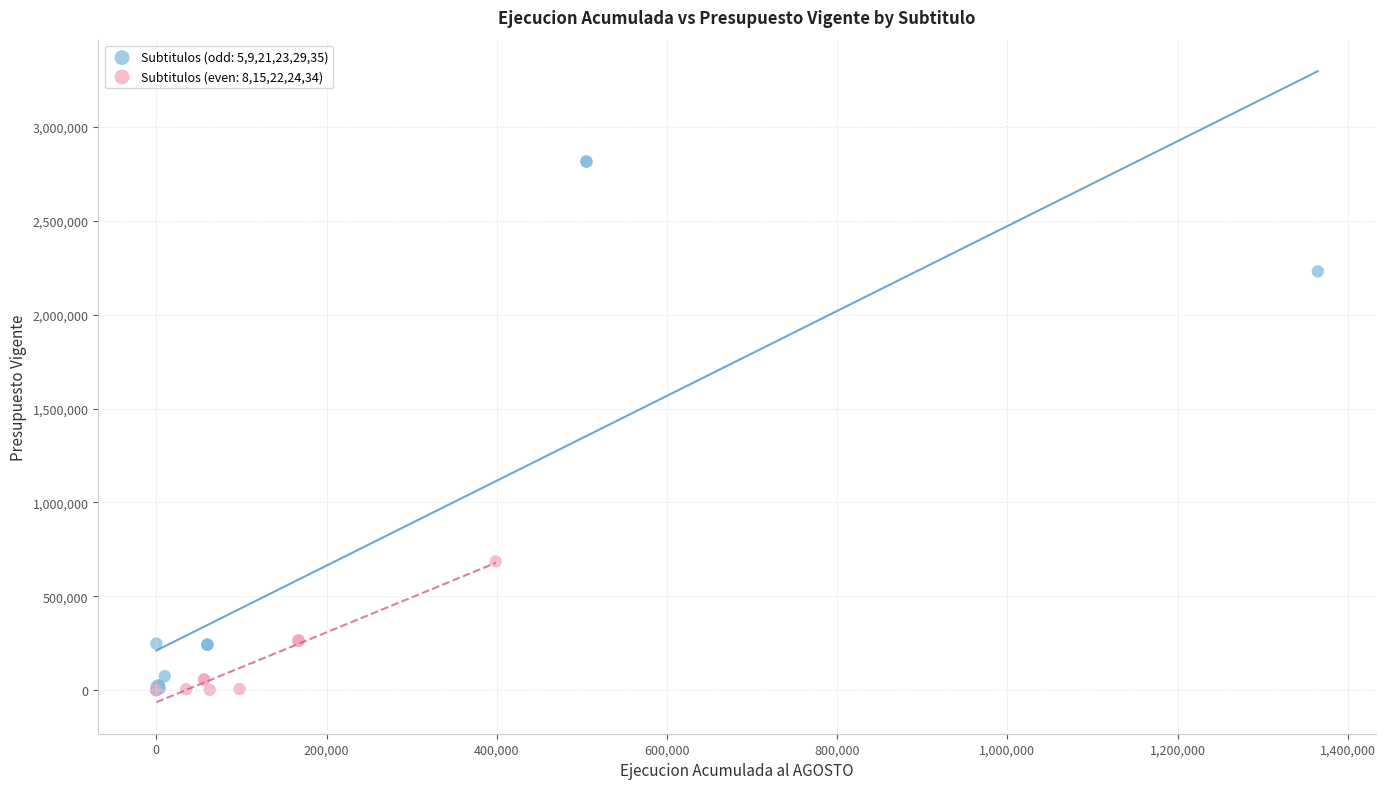

Which series has the largest Y range (max minus min)?

Subtitulos (odd: 5,9,21,23,29,35)